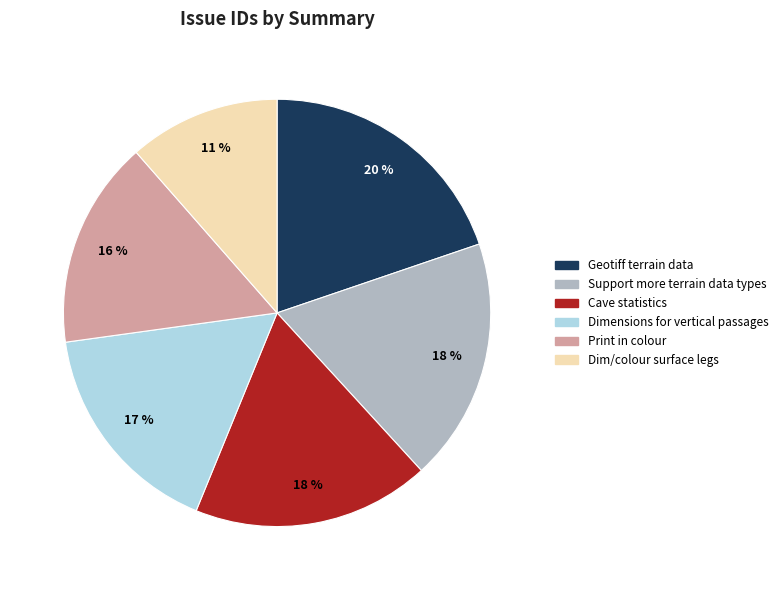

Combined, do Support more terrain data types and Dim/colour surface legs account for over 50%?

No